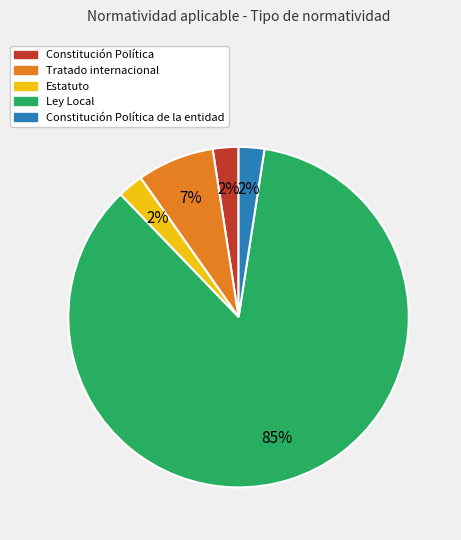

To the nearest percent, what is the average slice percentage?

20%